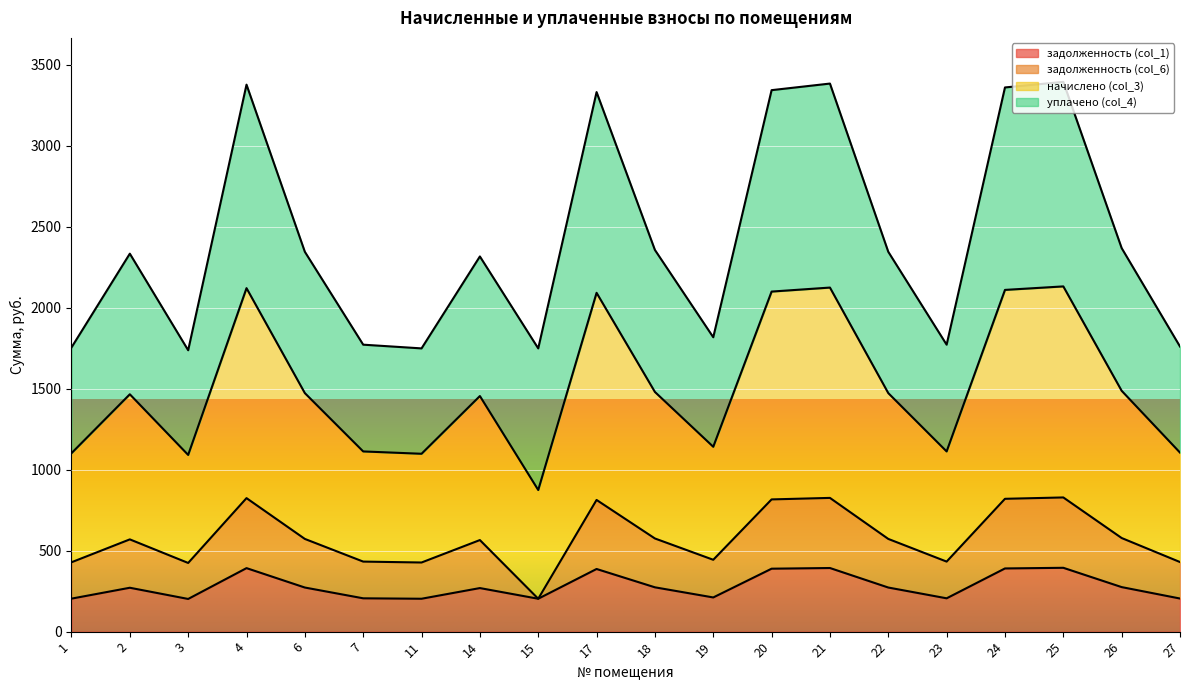

True or false: задолженность (col_6) and начислено (col_3) intersect in this chart.

False